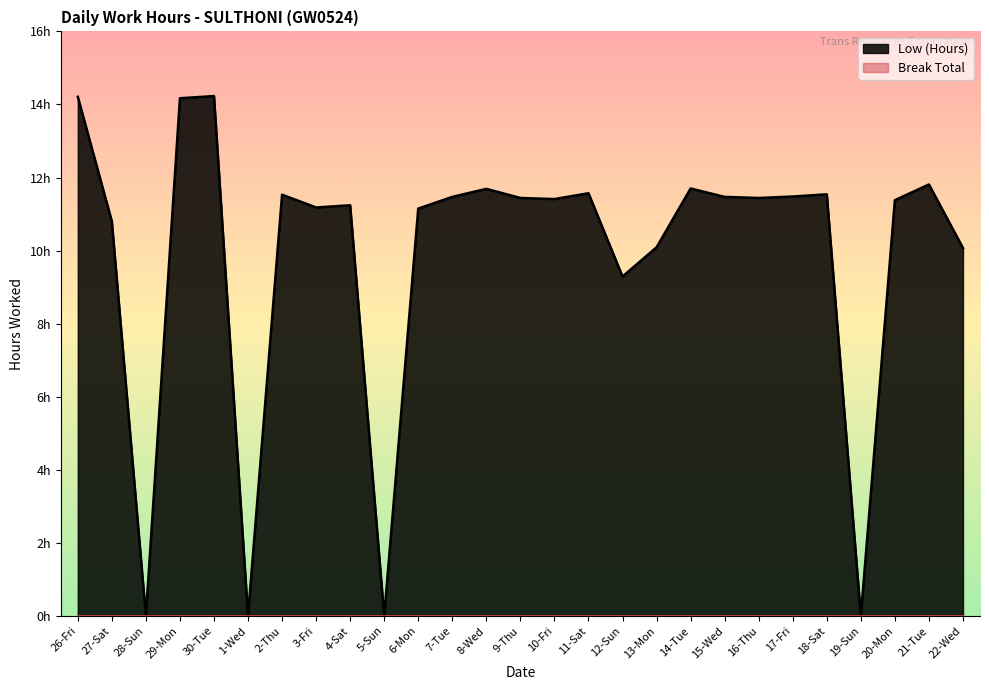

What is the value of the 27th point from the left?

10.1